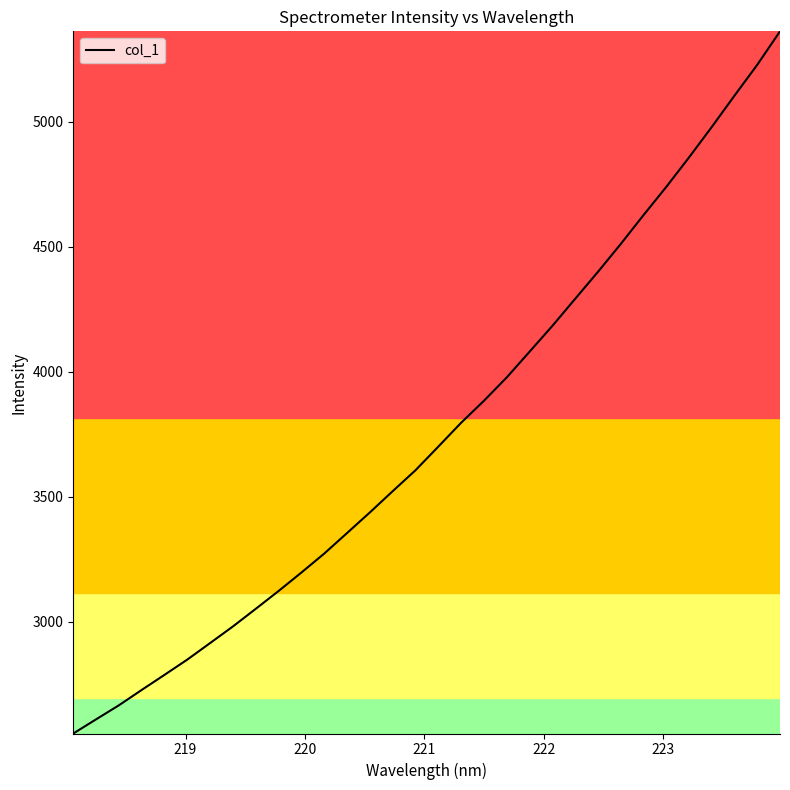

What is the smallest value displayed?

2552.0